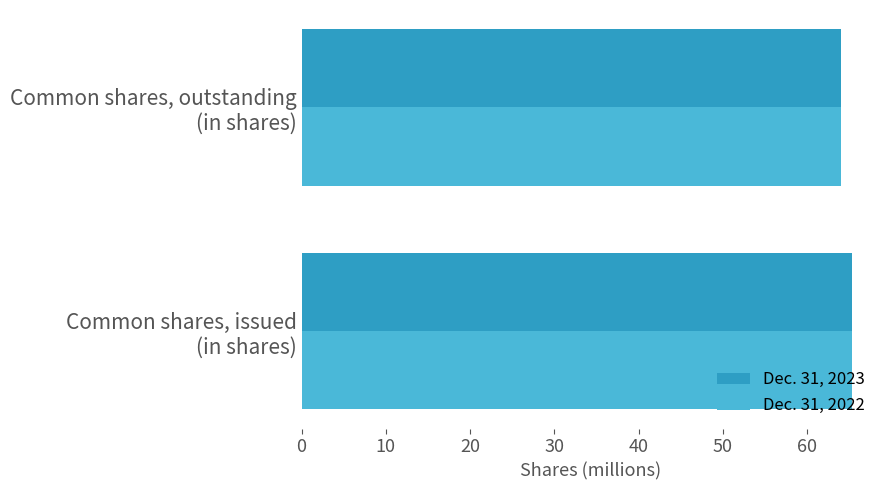

What is the sum of all Dec. 31, 2022 values?

129.4